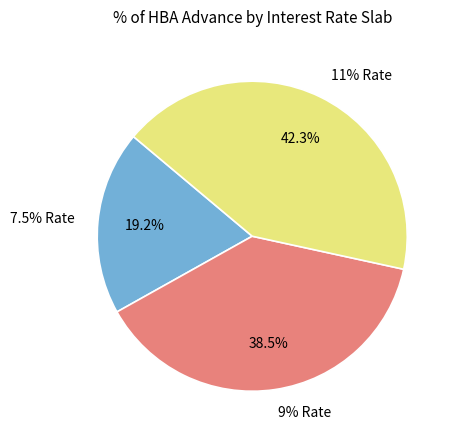

Rank the categories by value from lowest to highest.

7.5% Rate, 9% Rate, 11% Rate